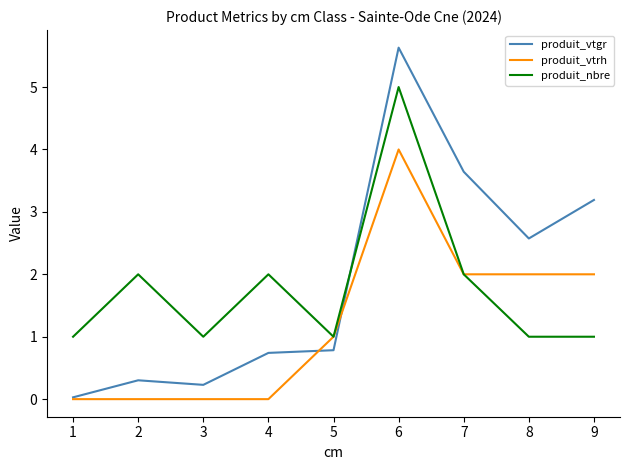

What is the highest value of the produit_vtrh series?

4.0